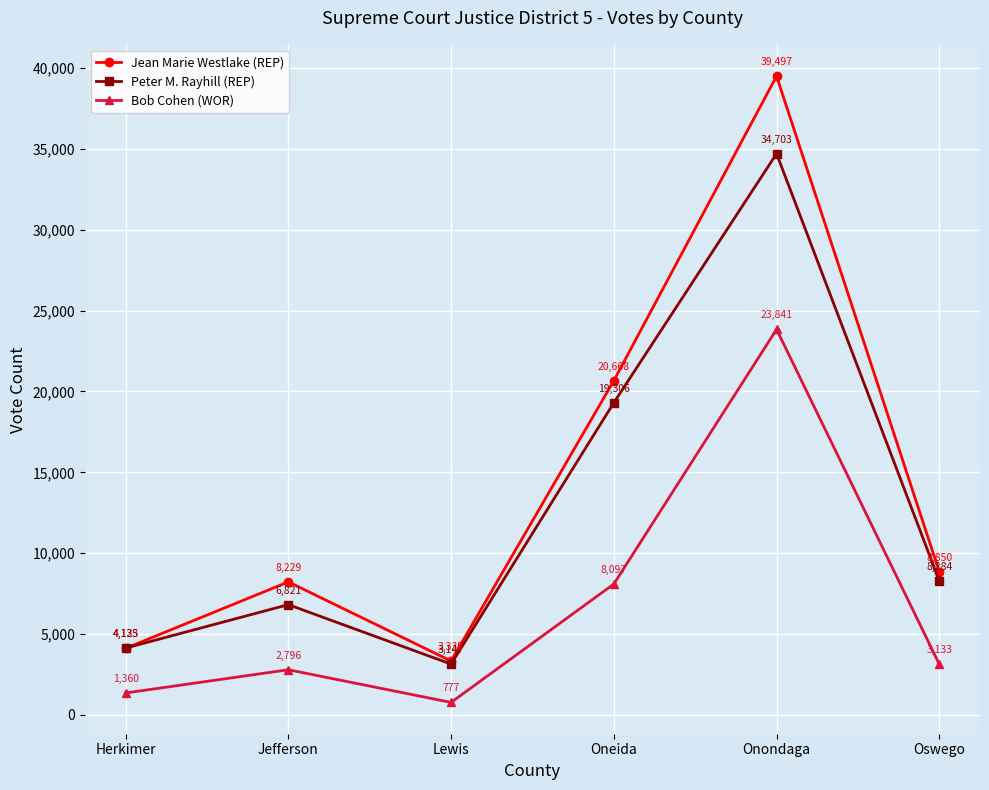

Where is the first local minimum for Bob Cohen (WOR)?

Lewis